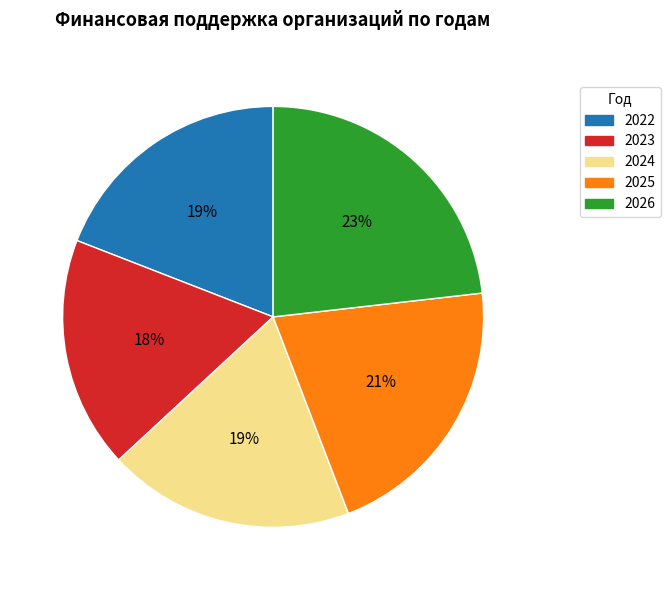

Combined, do 2024 and 2026 account for over 50%?

No